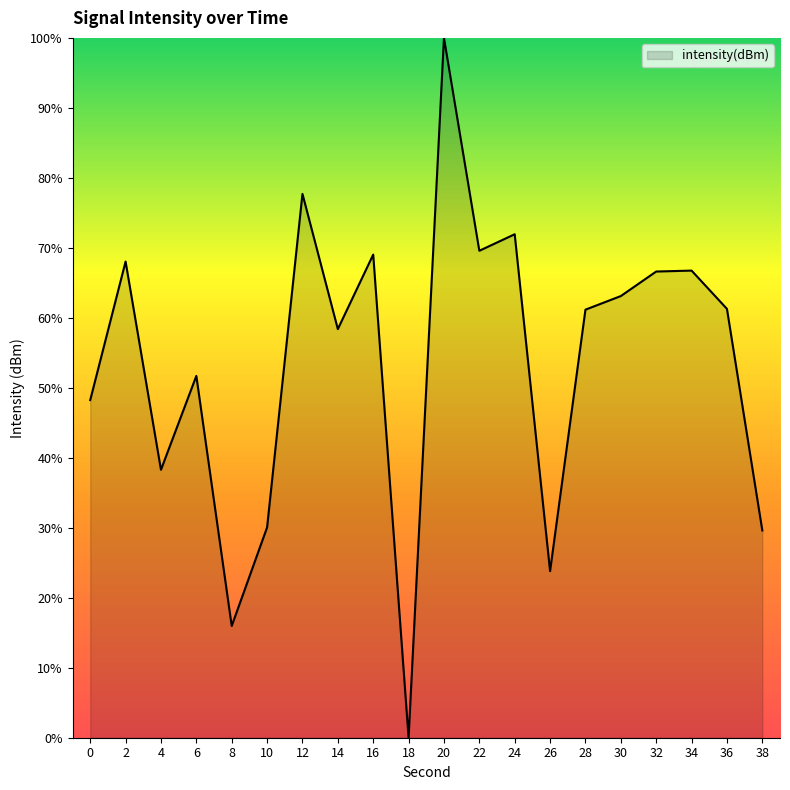

What value does the data have at 4?

38.3